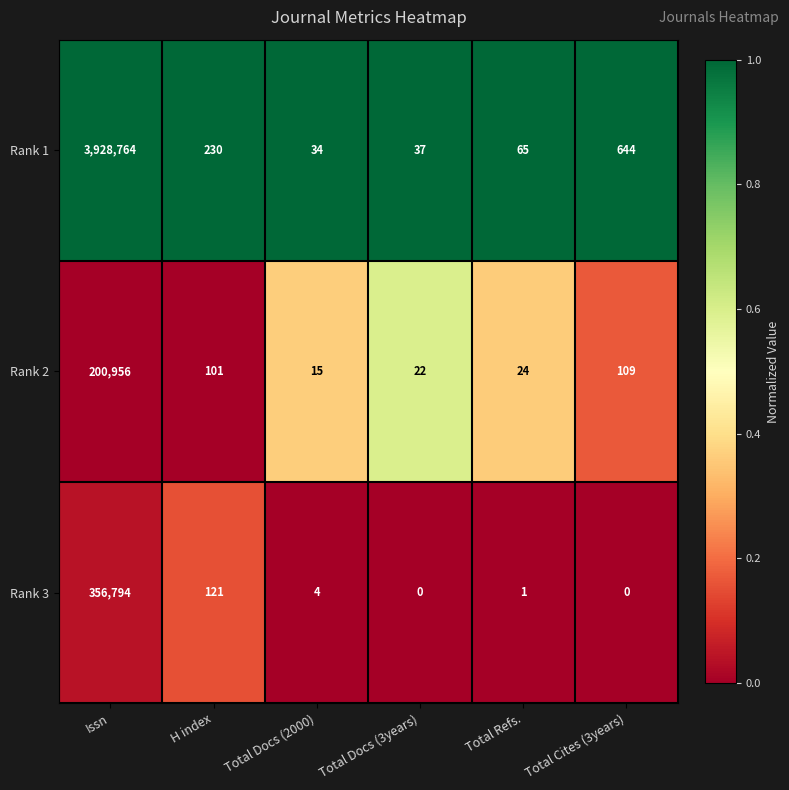

Rank the series by their maximum value, from highest to lowest.

Rank 1, Rank 3, Rank 2